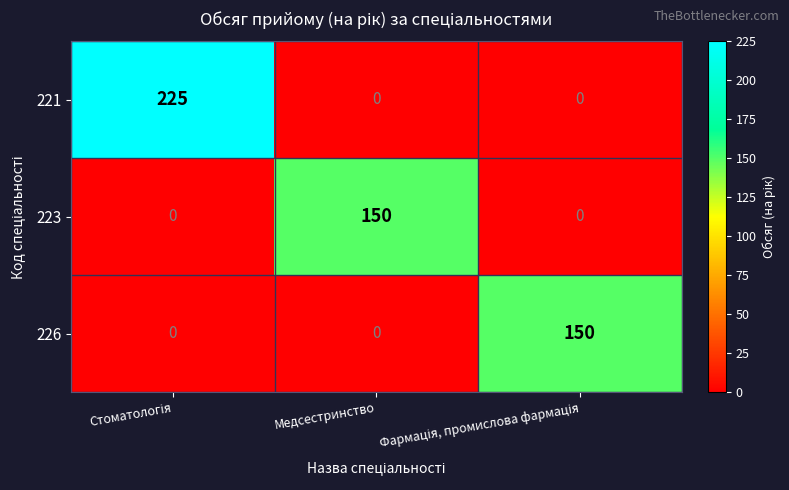

At how many categories does at least one series exceed 158?

1